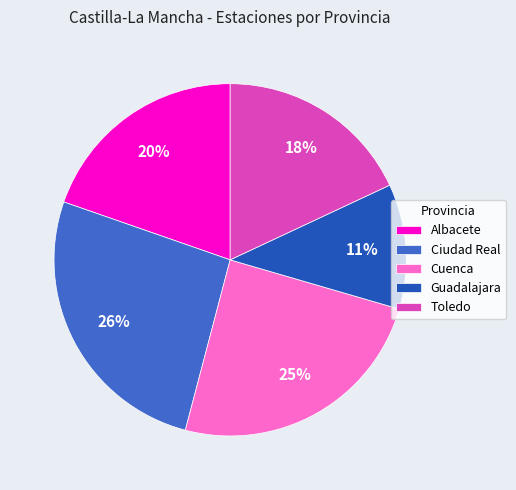

To the nearest percent, what is the average slice percentage?

20%